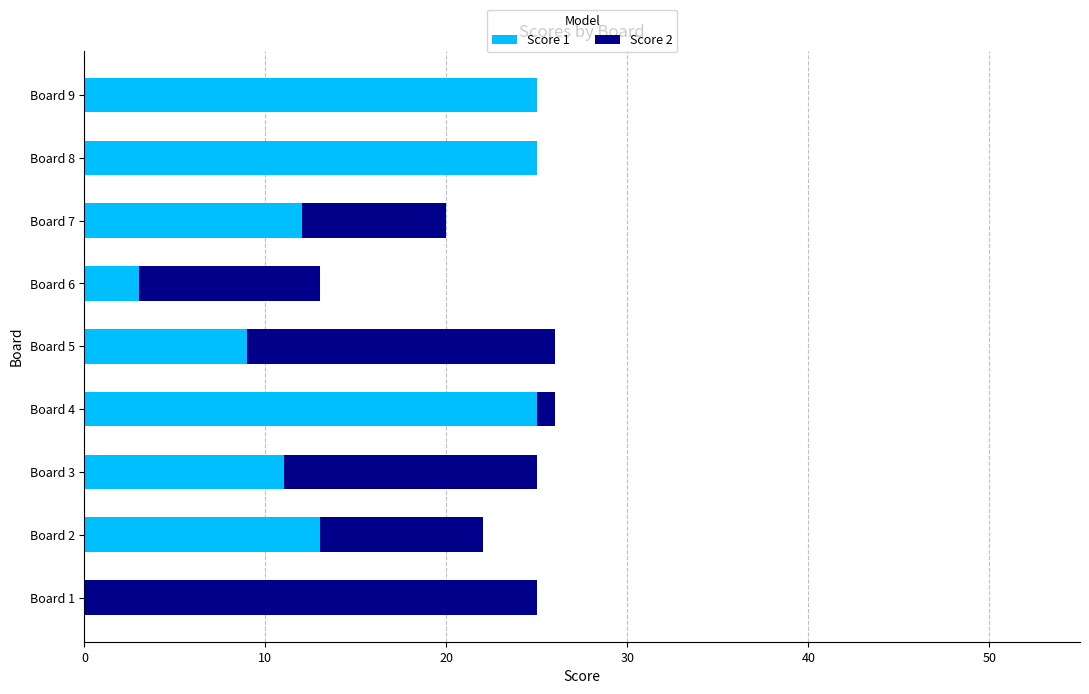

The Score 1 series shows 9 at Board 5. True or false?

True